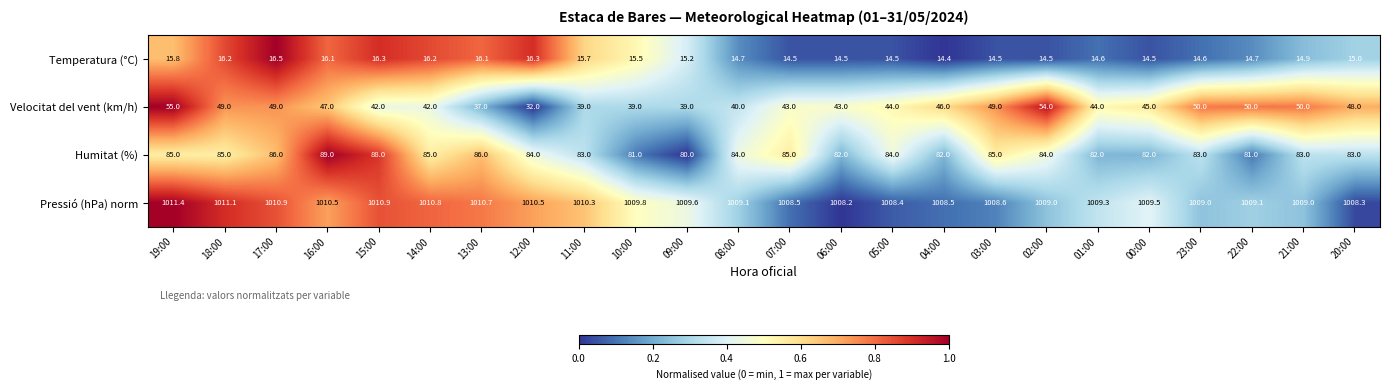

At which label does Velocitat del vent (km/h) reach its peak?

19:00